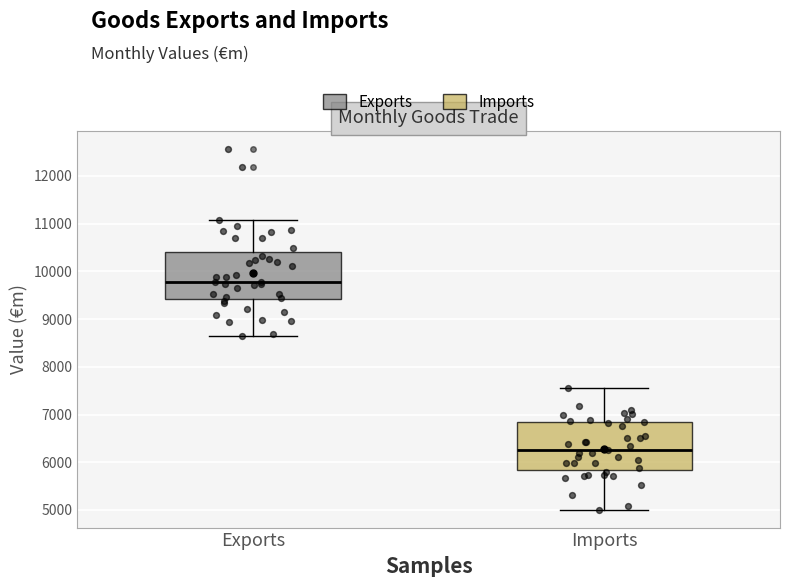

Which box has the highest median line?

Exports